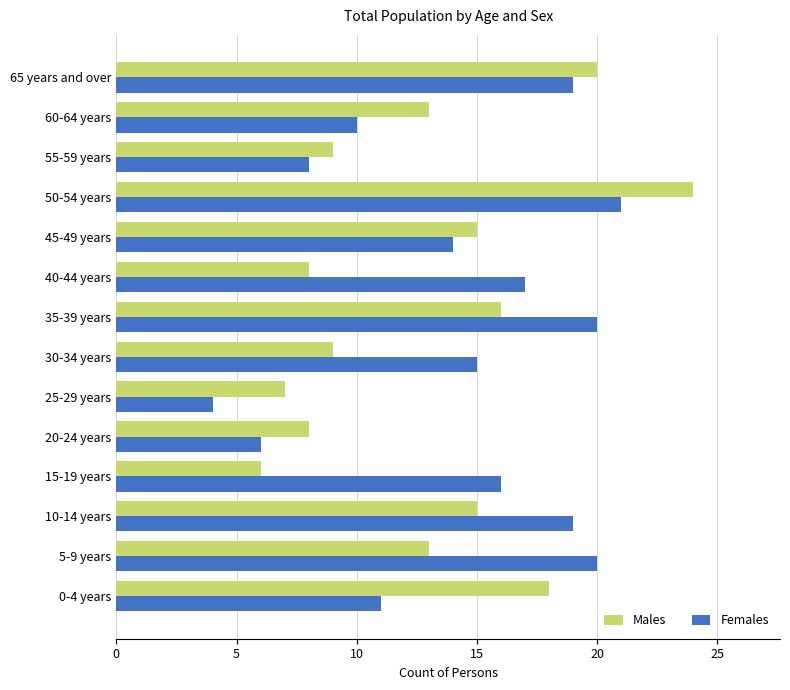

What is the sum of all Females values?

200